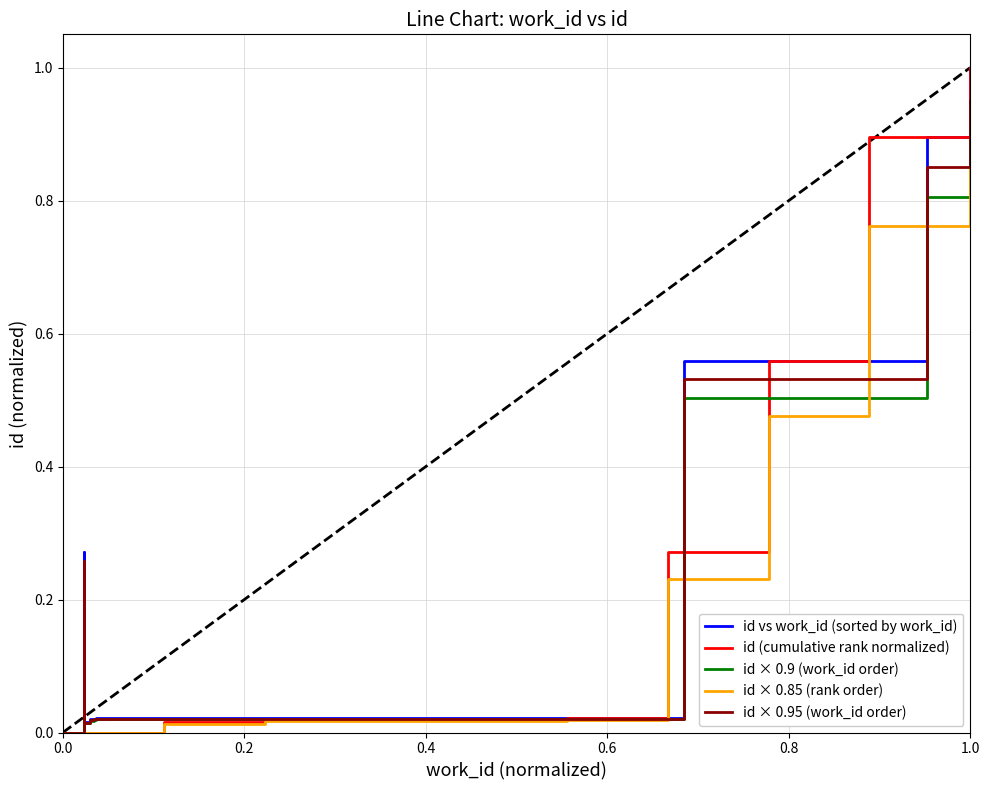

Reading left to right, transcribe all the data shown in this chart.

id vs work_id (sorted by work_id): 0.0	0.3	0.0	0.0	0.0	0.0	0.0	0.6	0.9	1.0
id (cumulative rank normalized): 0.0	0.0	0.0	0.0	0.0	0.0	0.3	0.6	0.9	1.0
id × 0.9 (work_id order): 0.0	0.2	0.0	0.0	0.0	0.0	0.0	0.5	0.8	0.9
id × 0.85 (rank order): 0.0	0.0	0.0	0.0	0.0	0.0	0.2	0.5	0.8	0.8
id × 0.95 (work_id order): 0.0	0.3	0.0	0.0	0.0	0.0	0.0	0.5	0.9	0.9